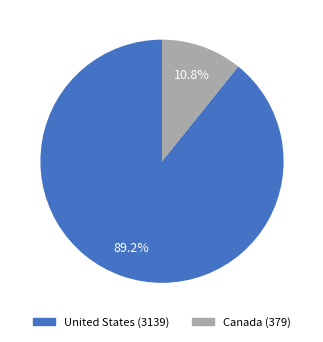

To the nearest percent, what is the average slice percentage?

50%